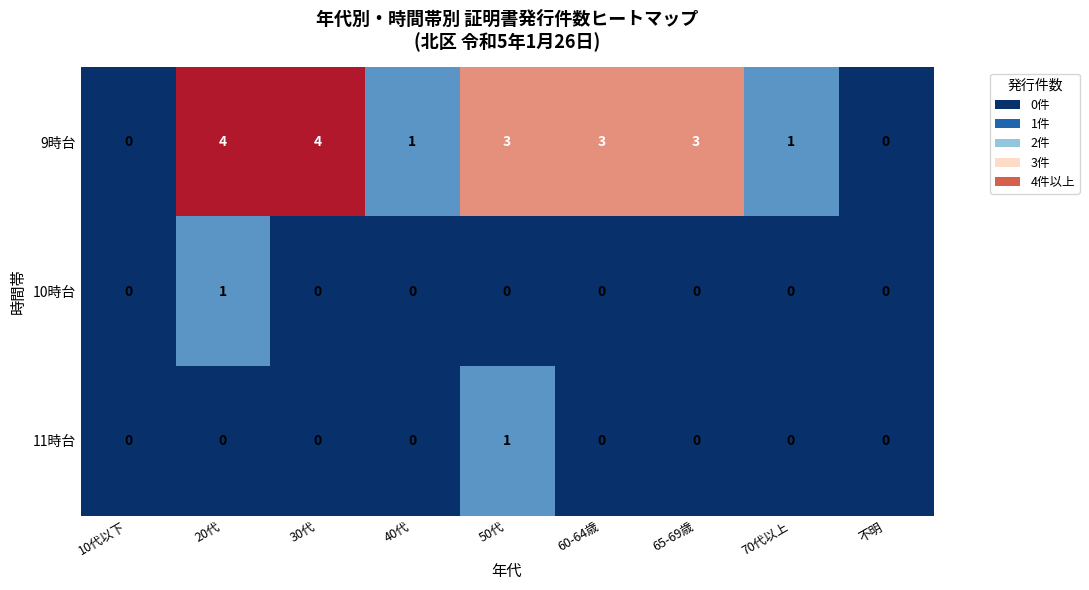

Reading left to right, transcribe all the data shown in this chart.

9時台: 10代以下=0	20代=4	30代=4	40代=1	50代=3	60-64歳=3	65-69歳=3	70代以上=1	不明=0
10時台: 10代以下=0	20代=1	30代=0	40代=0	50代=0	60-64歳=0	65-69歳=0	70代以上=0	不明=0
11時台: 10代以下=0	20代=0	30代=0	40代=0	50代=1	60-64歳=0	65-69歳=0	70代以上=0	不明=0